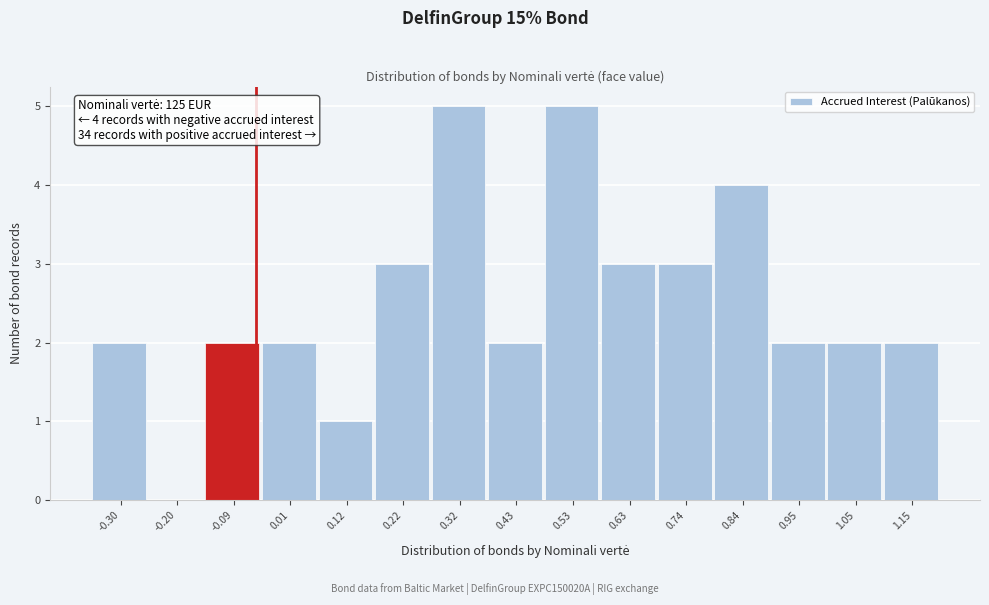

Reading right to left, transcribe all the data shown in this chart.

1.15=2	1.05=2	0.95=2	0.84=4	0.74=3	0.63=3	0.53=5	0.43=2	0.32=5	0.22=3	0.12=1	0.01=2	-0.09=2	-0.20=0	-0.30=2